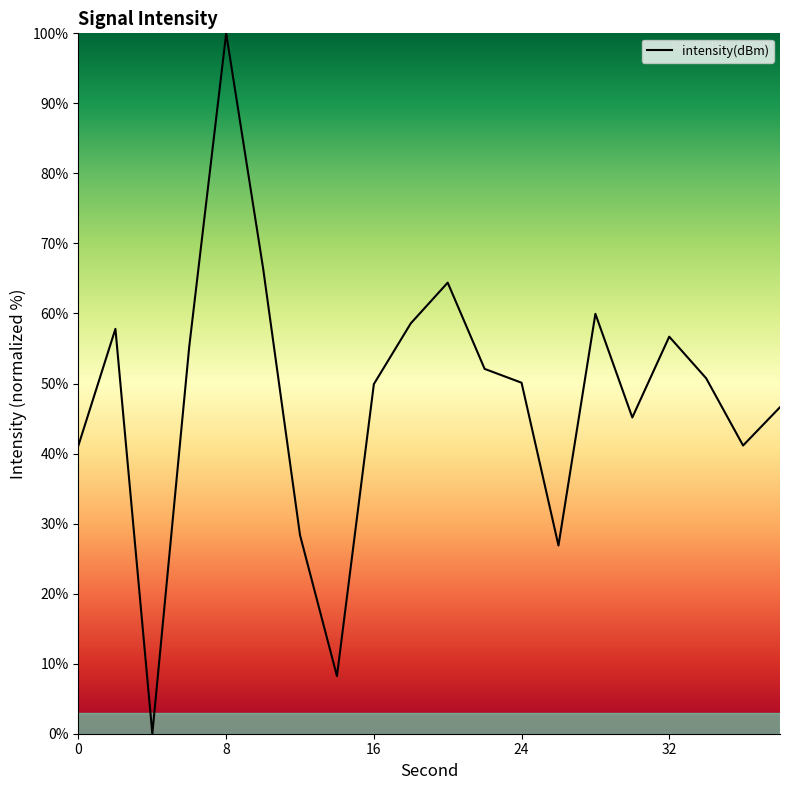

What is the difference between the maximum and minimum values?

100.0